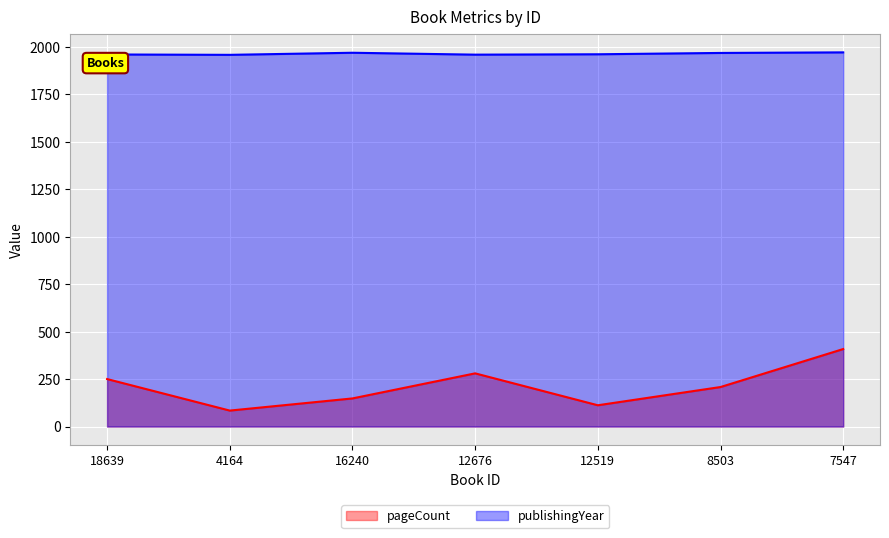

Reading left to right, transcribe all the data shown in this chart.

pageCount: 18639=250	4164=84	16240=148	12676=280	12519=112	8503=208	7547=408
publishingYear: 18639=1959	4164=1957	16240=1968	12676=1958	12519=1960	8503=1967	7547=1970